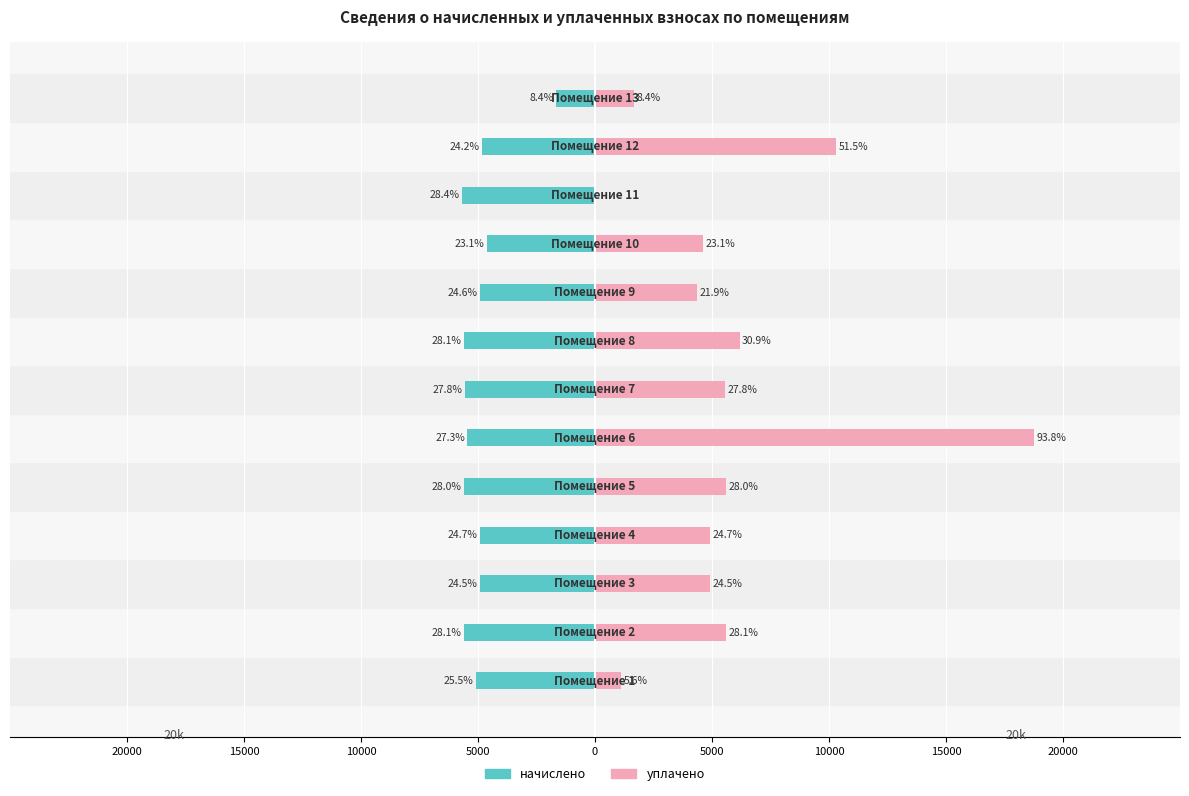

Reading left to right, transcribe all the data shown in this chart.

начислено: -5091.8	-5610.2	-4907.5	-4930.5	-5598.7	-5460.5	-5564.2	-5610.3	-4919.0	-4619.5	-5679.4	-4849.9	-1681.9
уплачено: 1117.4	5610.2	4907.5	4930.5	5598.7	18761.0	5564.2	6185.0	4372.5	4619.5	0.0	10306.4	1681.9